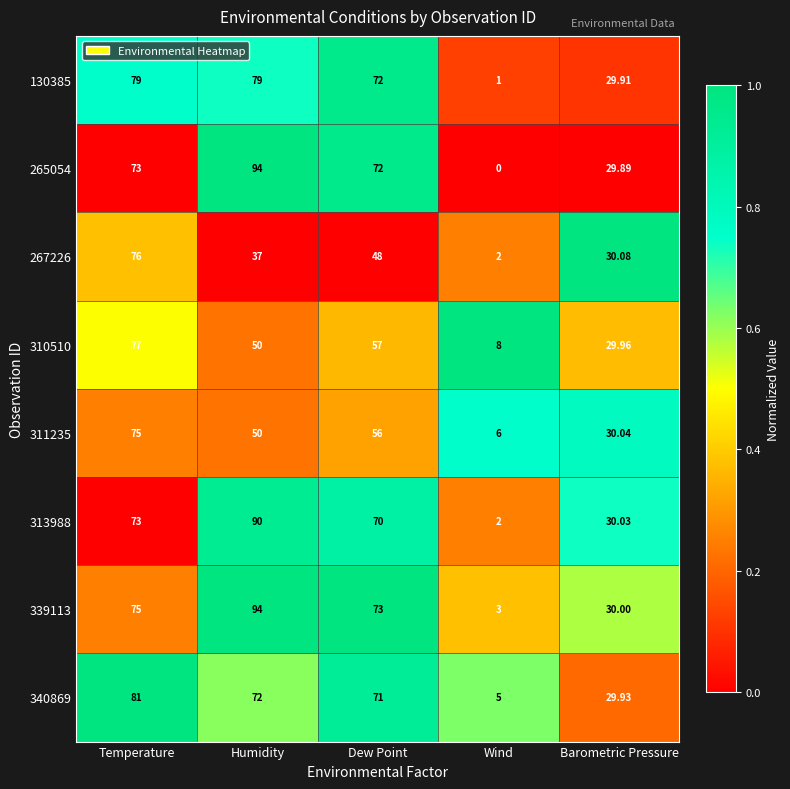

Rank the series at Barometric Pressure from highest to lowest value.

267226, 311235, 313988, 339113, 310510, 340869, 130385, 265054